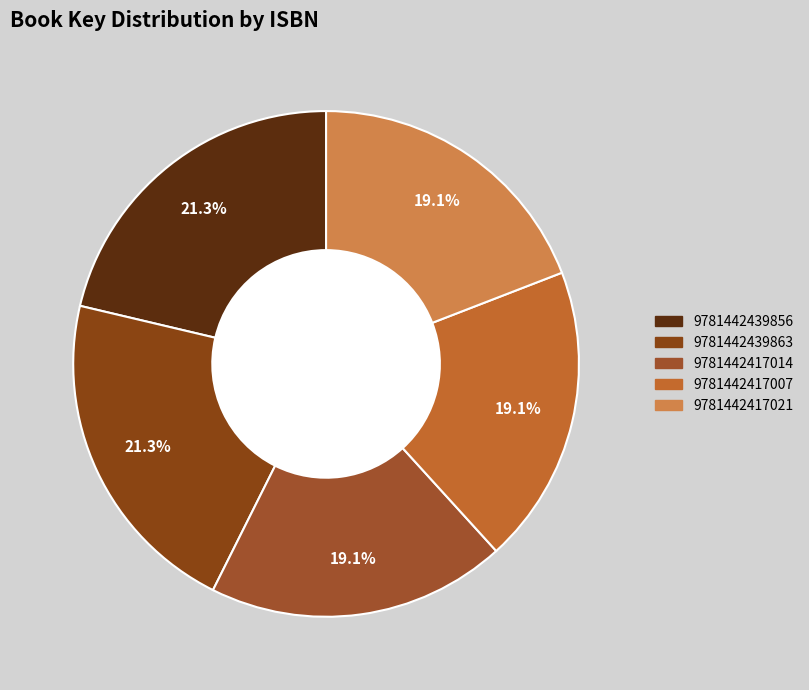

Does 9781442417021 represent more than half of the total?

No